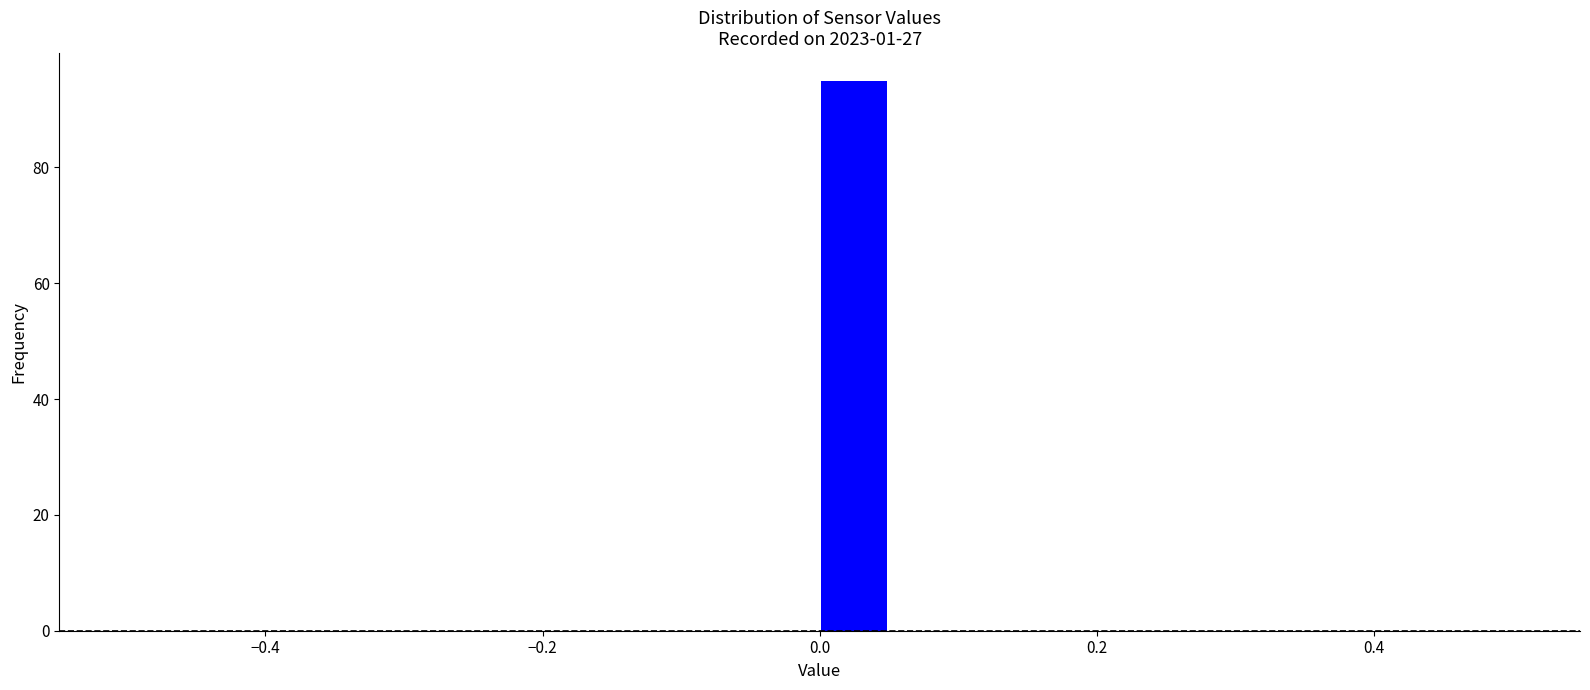

Around what value on the x-axis is the tallest bar? Give the approximate position of its centre, as read against the axis.

0.02